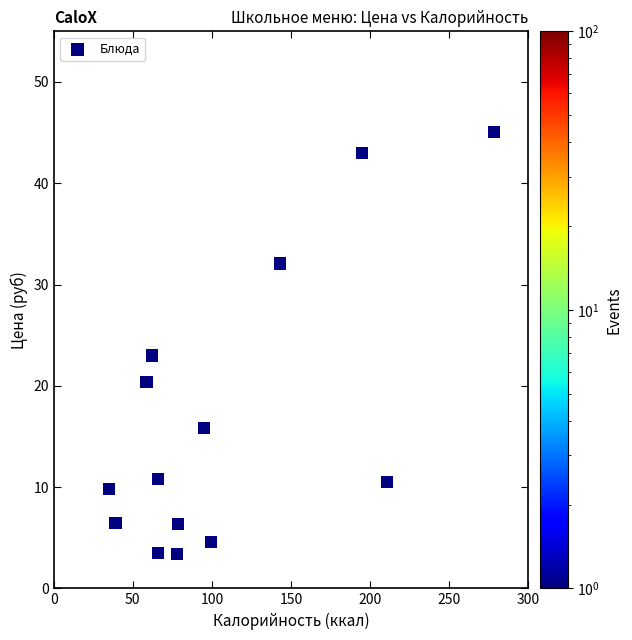

What Y value in the scatter plot is closest to 24?

23.0